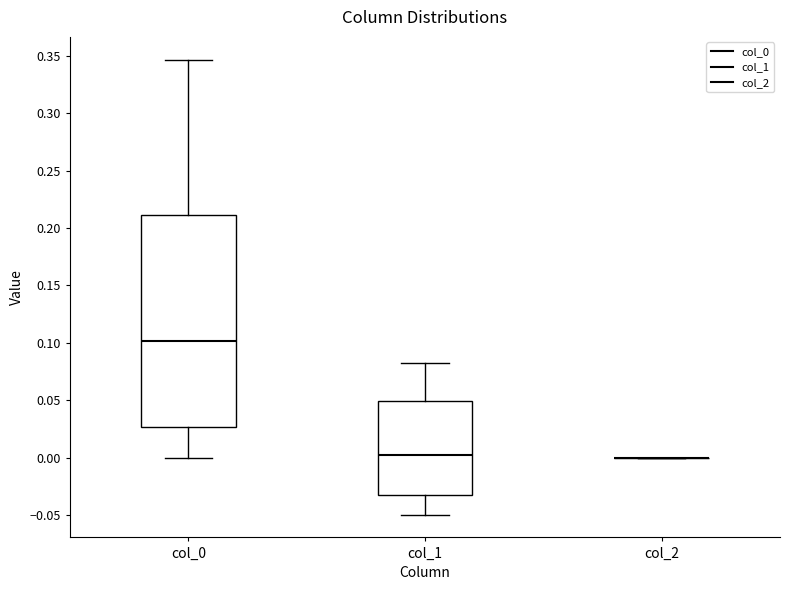

Comparing the boxes themselves (not the whiskers), which one is the tallest?

col_0